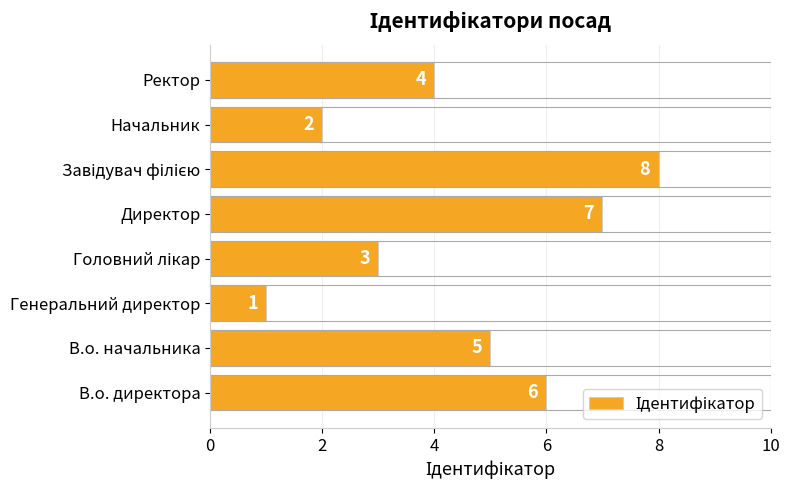

Reading bottom to top, list all the values displayed in this chart.

6	5	1	3	7	8	2	4